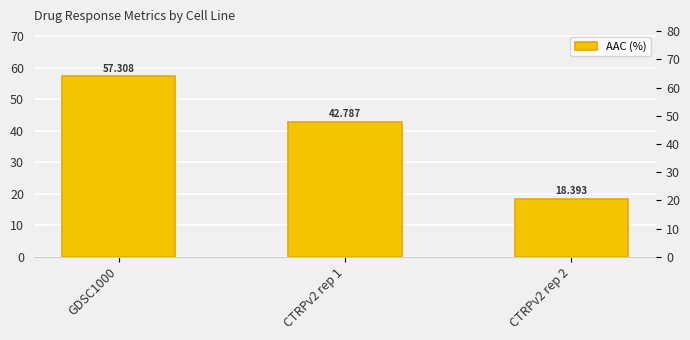

List the labels in order of value, largest first.

GDSC1000, CTRPv2 rep 1, CTRPv2 rep 2